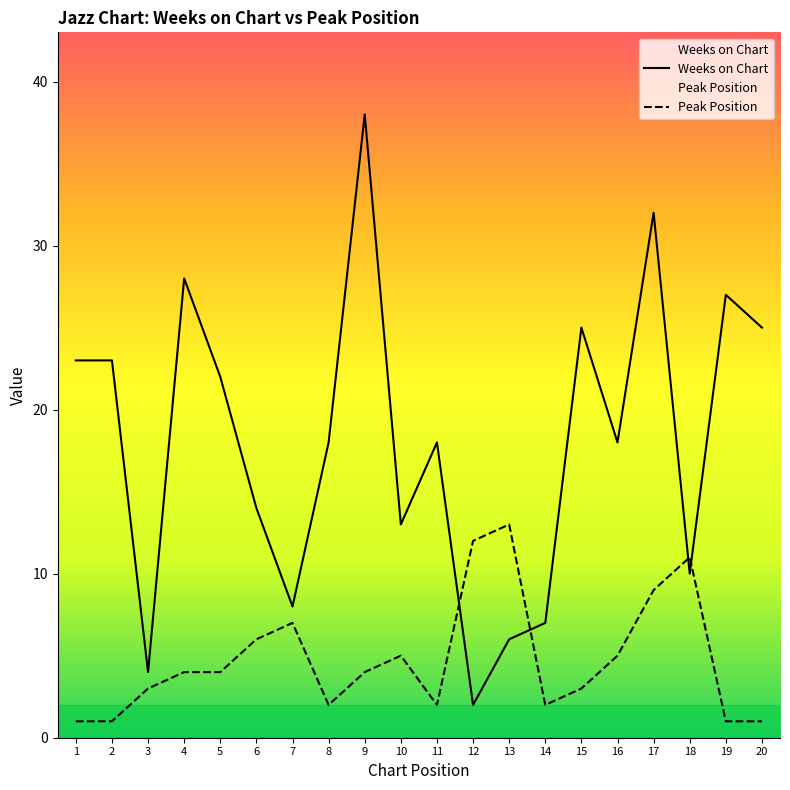

What is the smallest value displayed?

1